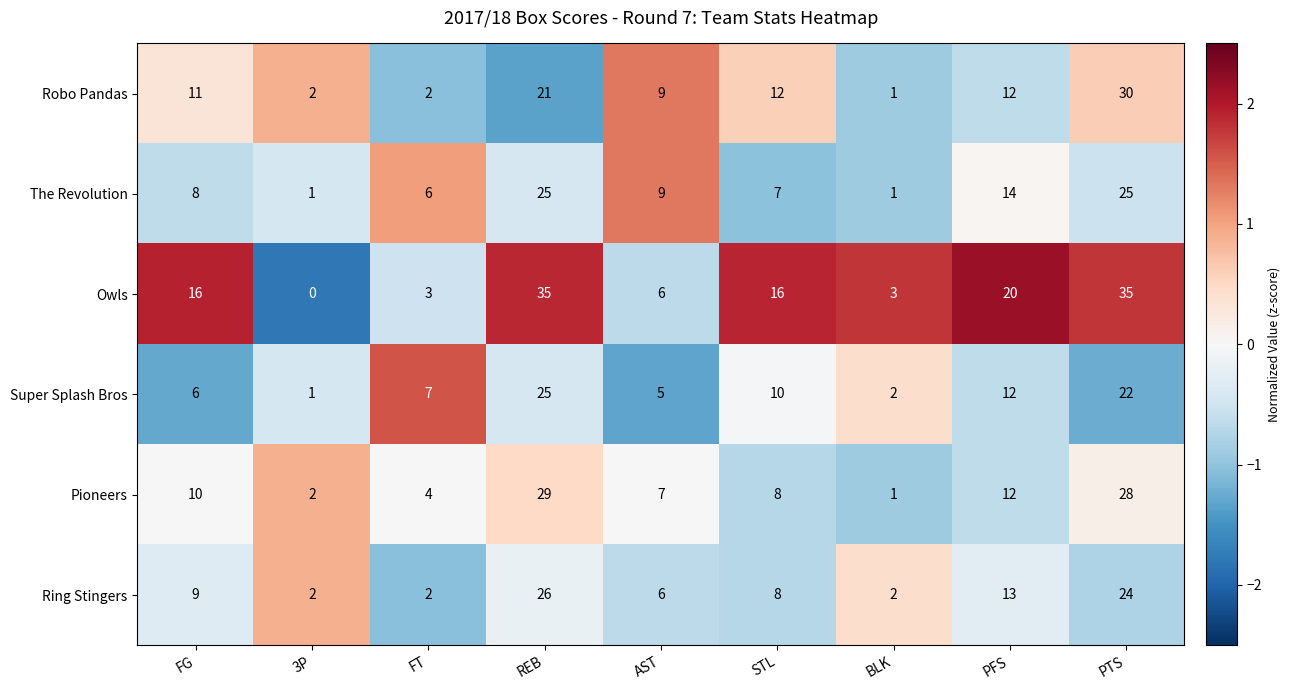

What is the maximum value shown in the chart?

35